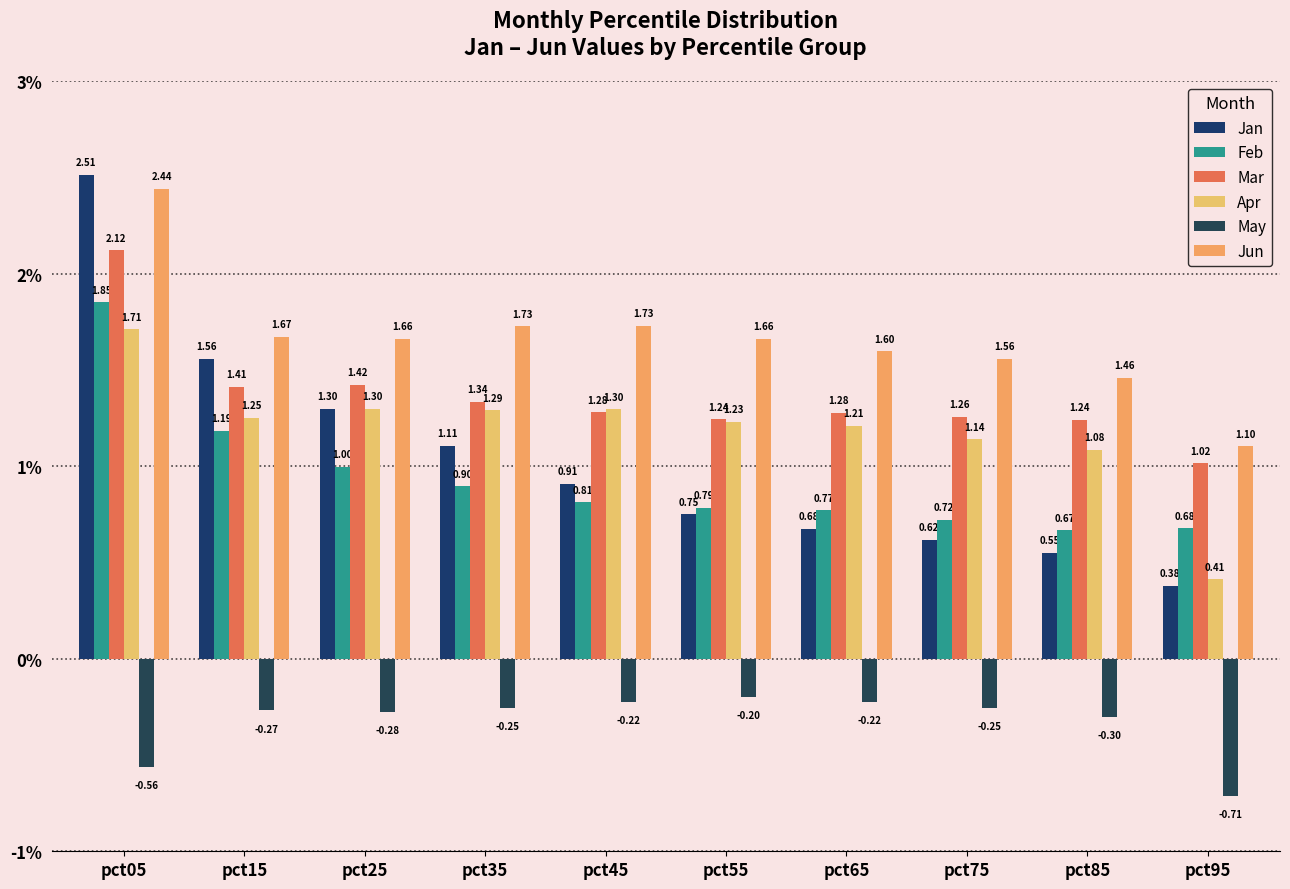

At how many categories does at least one series exceed 0?

10